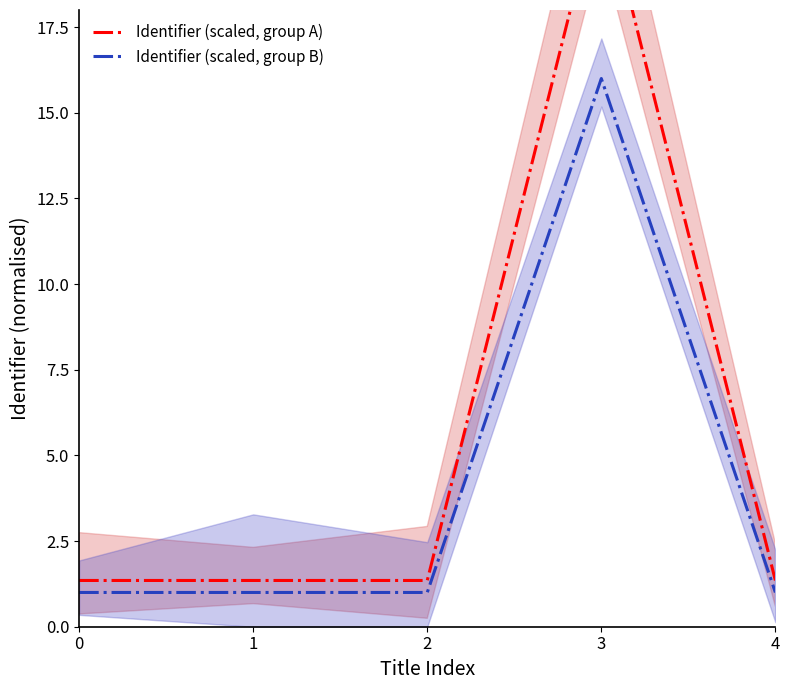

Which series has the widest spread of values?

Identifier (scaled, group A)